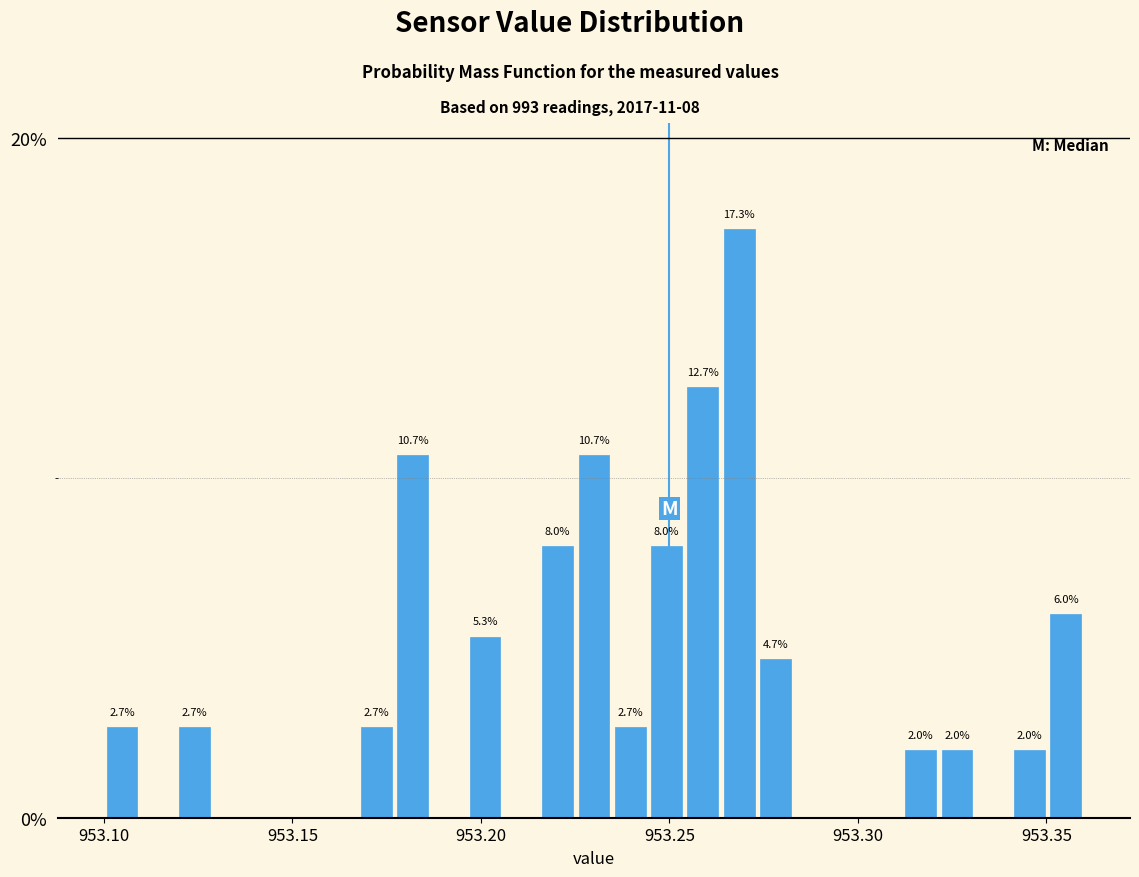

Read against the x-axis, roughly where is the centre of the tallest bar?

953.270